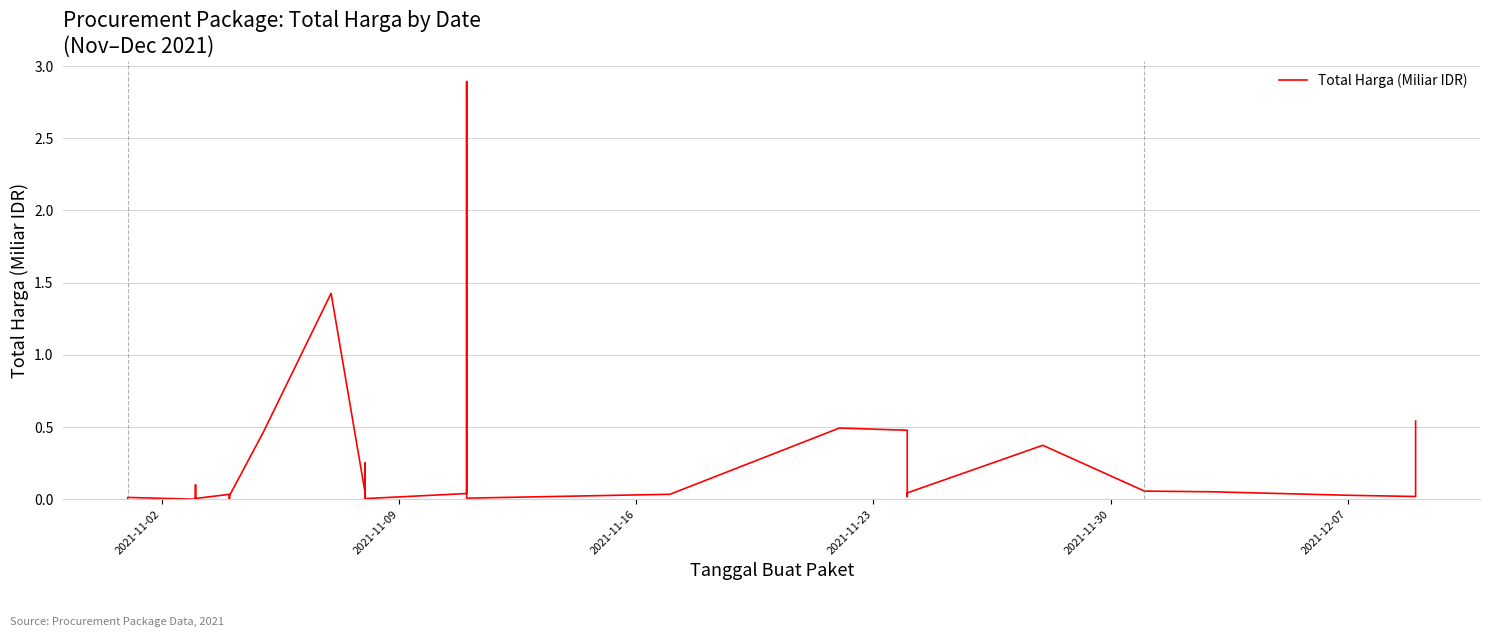

Does the chart display data point markers on the line(s)?

No